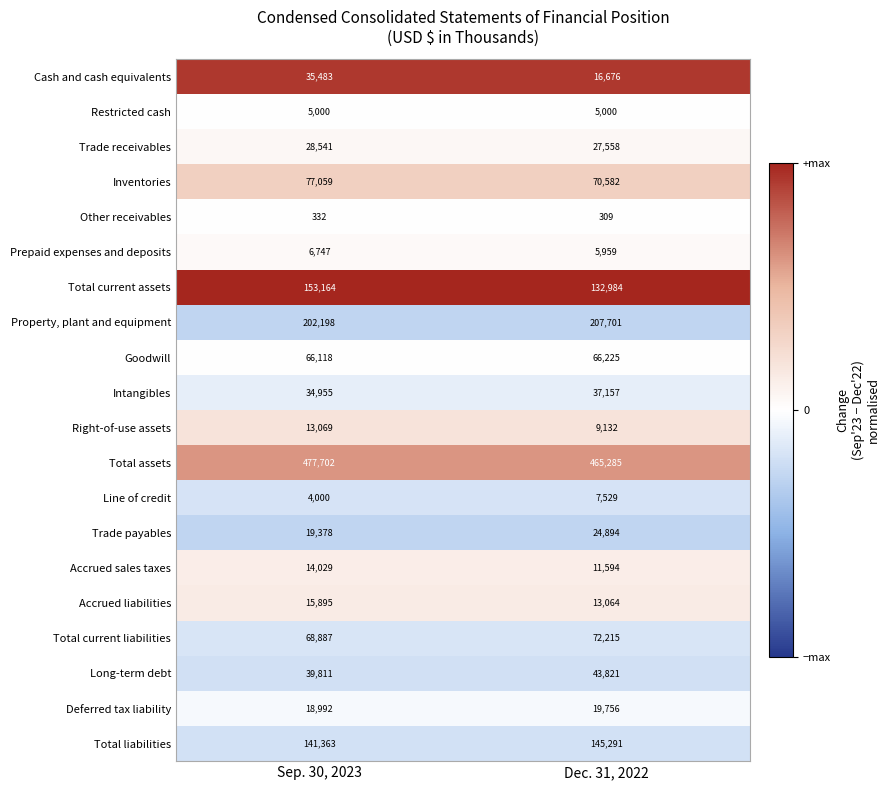

Rank the categories by Total assets value from lowest to highest.

Dec. 31, 2022, Sep. 30, 2023